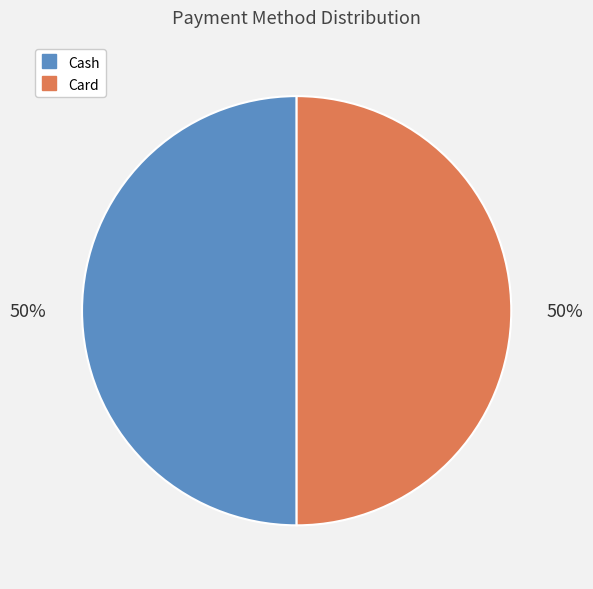

Is there any slice that represents more than half of the pie?

No